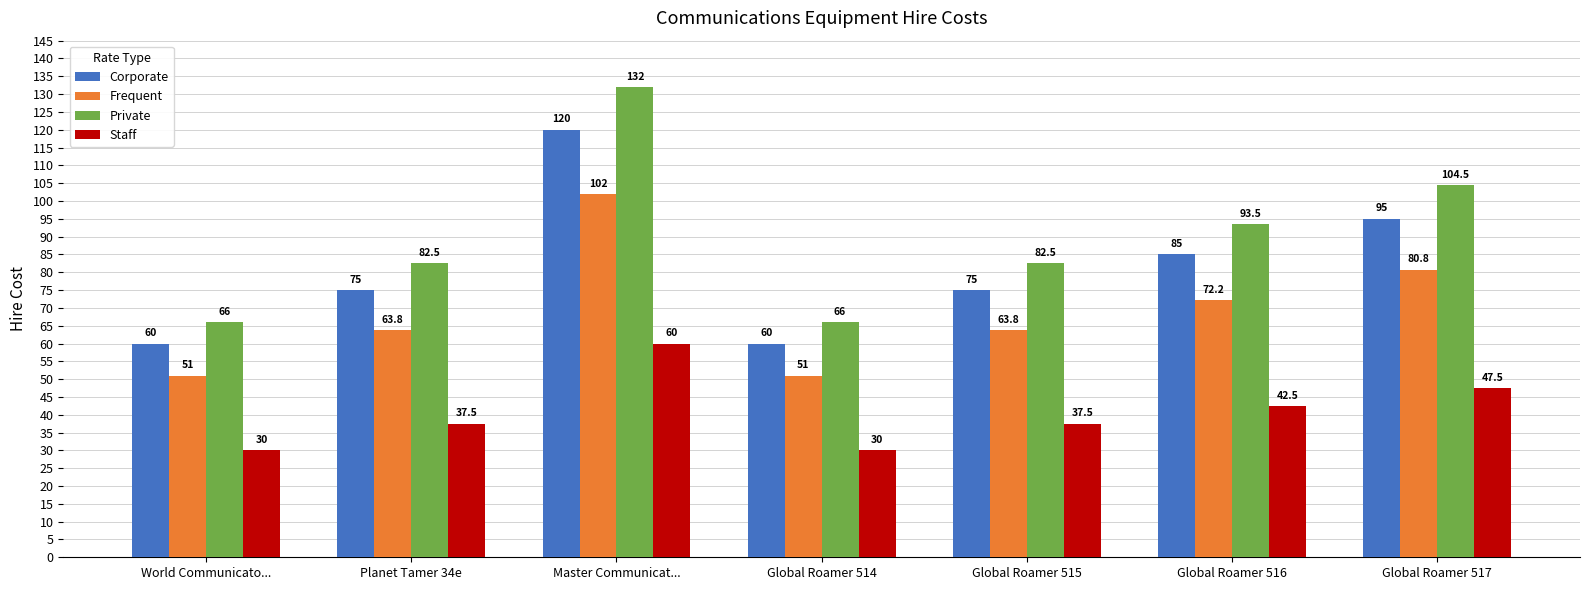

Which series has the widest spread of values?

Private